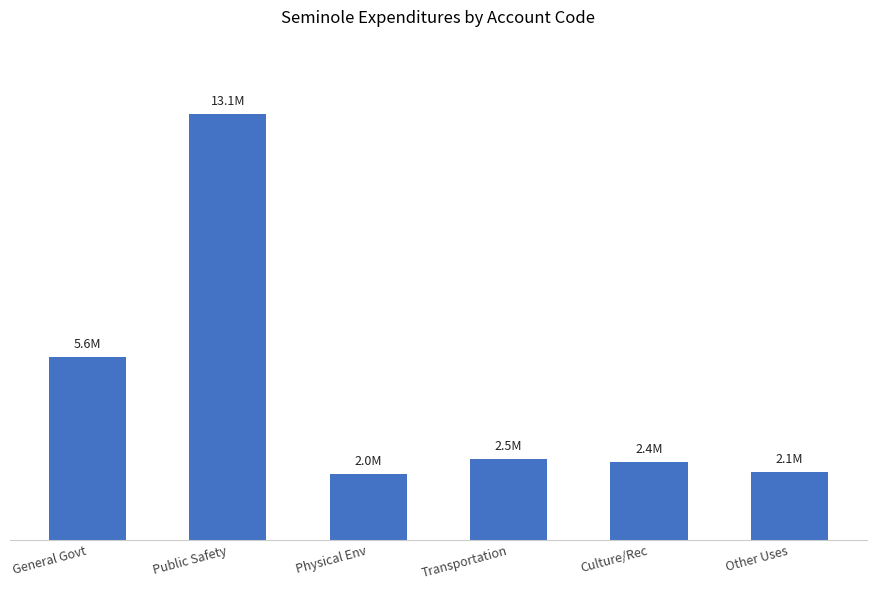

What is the label of the 1st bar from the right?

Other Uses